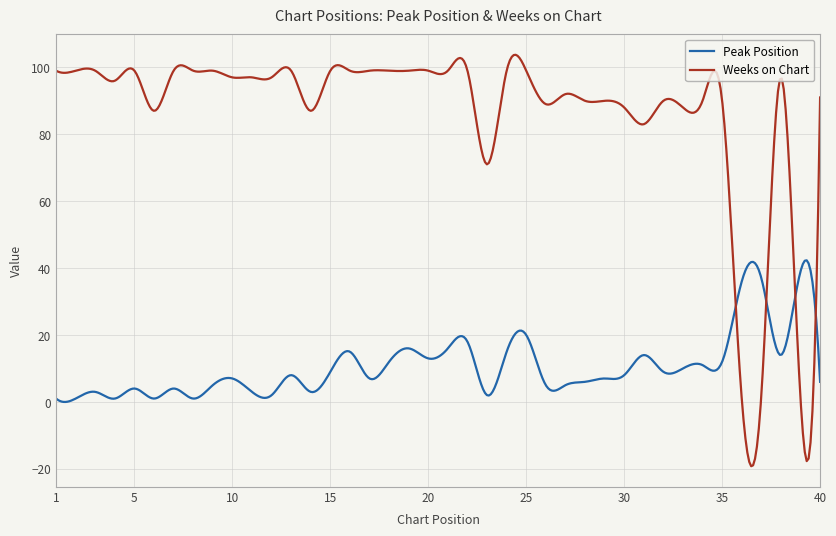

What is the average value of the Weeks on Chart series?

86.4